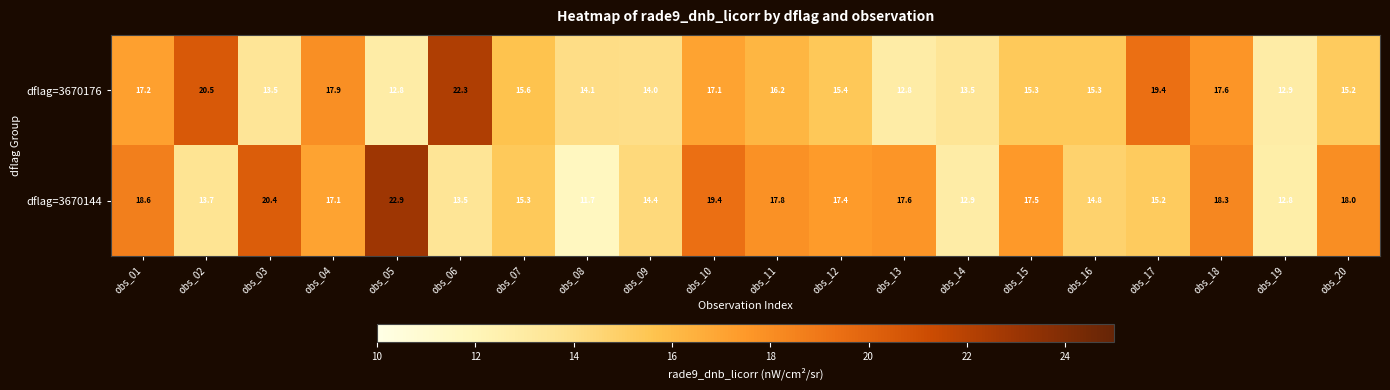

True or false: dflag=3670176 has a value of 10.2 at obs_20.

False